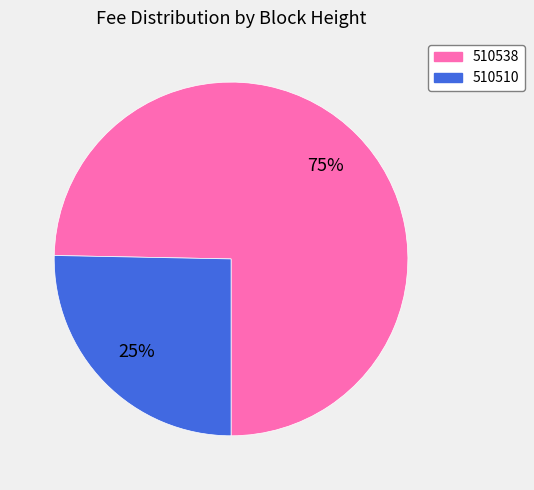

Is the sum of 510538 and 510510 greater than half?

Yes